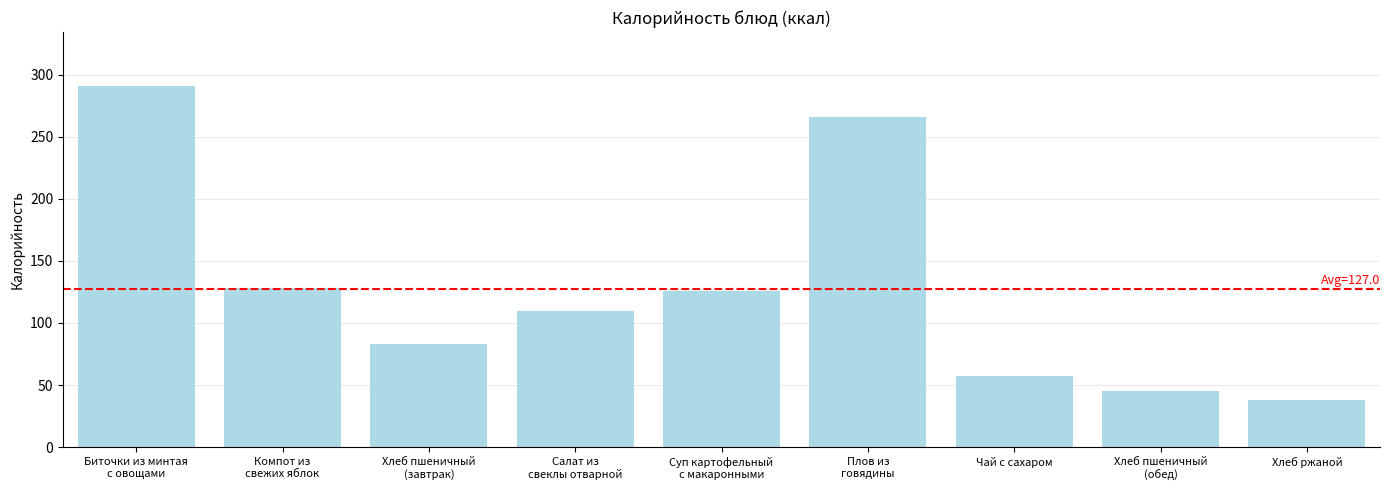

What is the greatest value displayed?

290.6